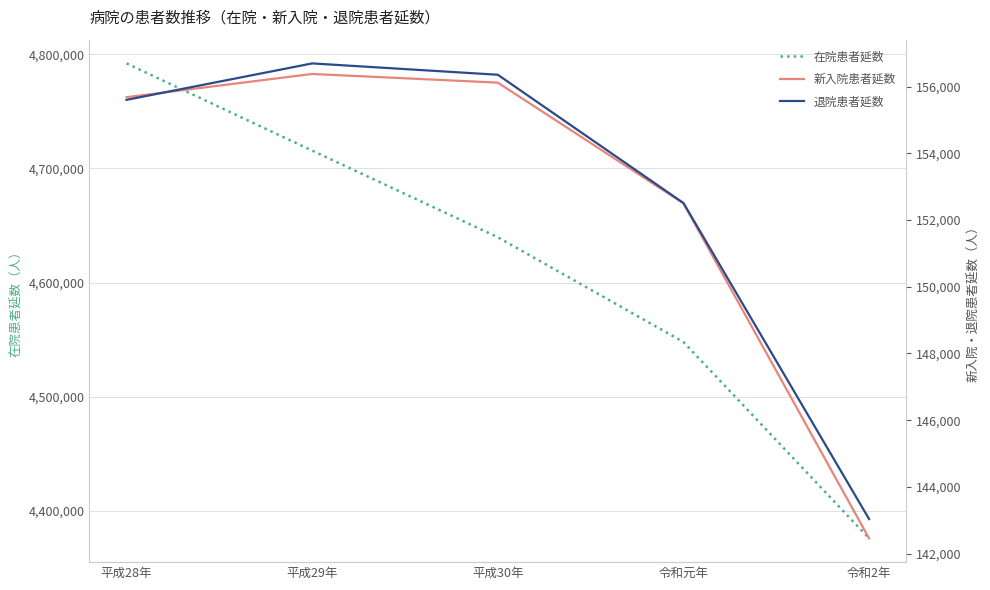

What is the spread (max minus min) of values at 平成30年?

4483597